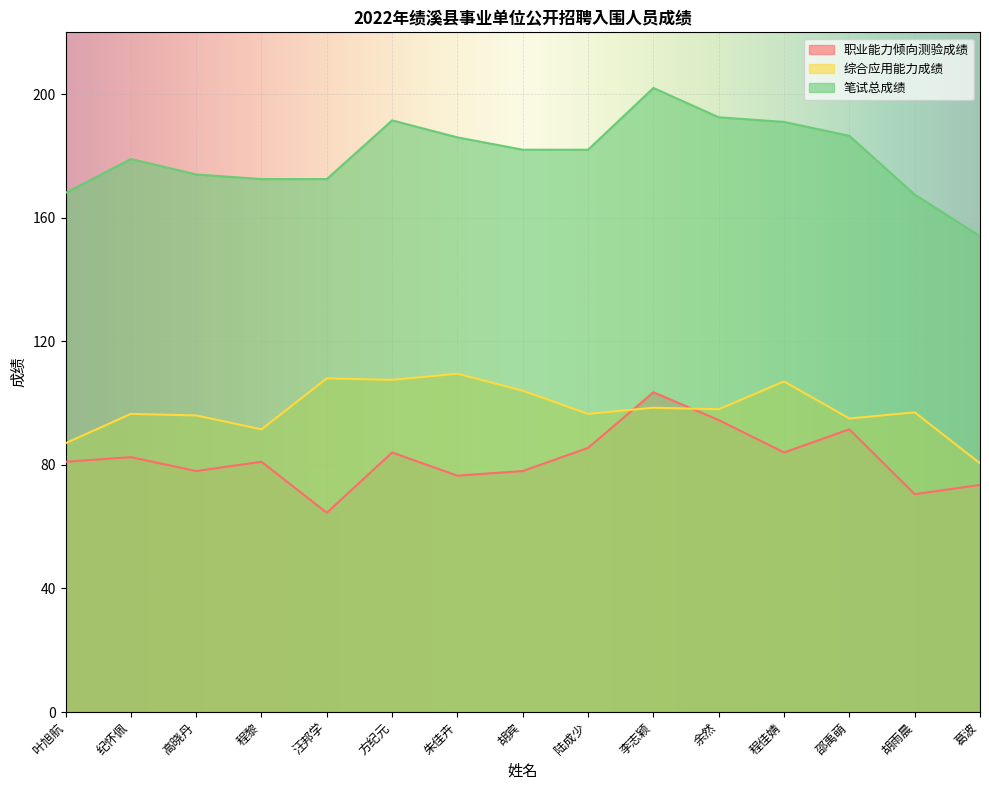

Which series changed the most between 程黎 and 陆成少?

笔试总成绩